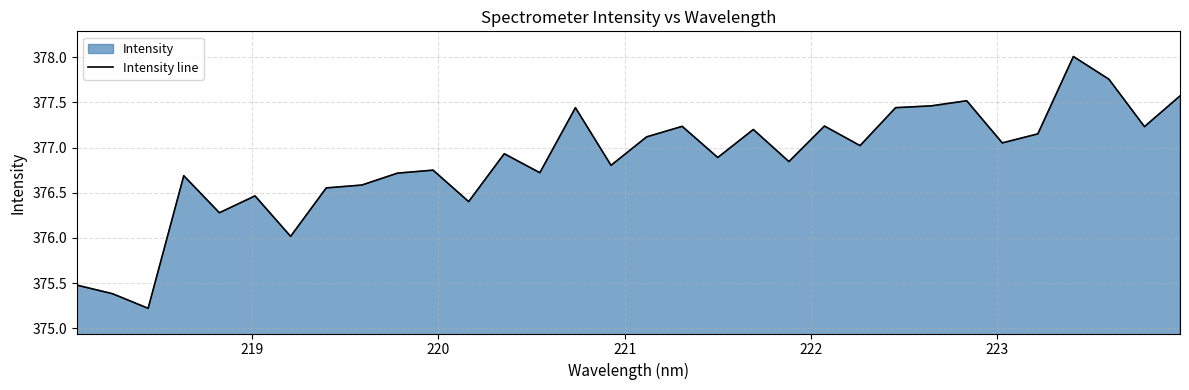

What is the maximum value shown in the chart?

378.0